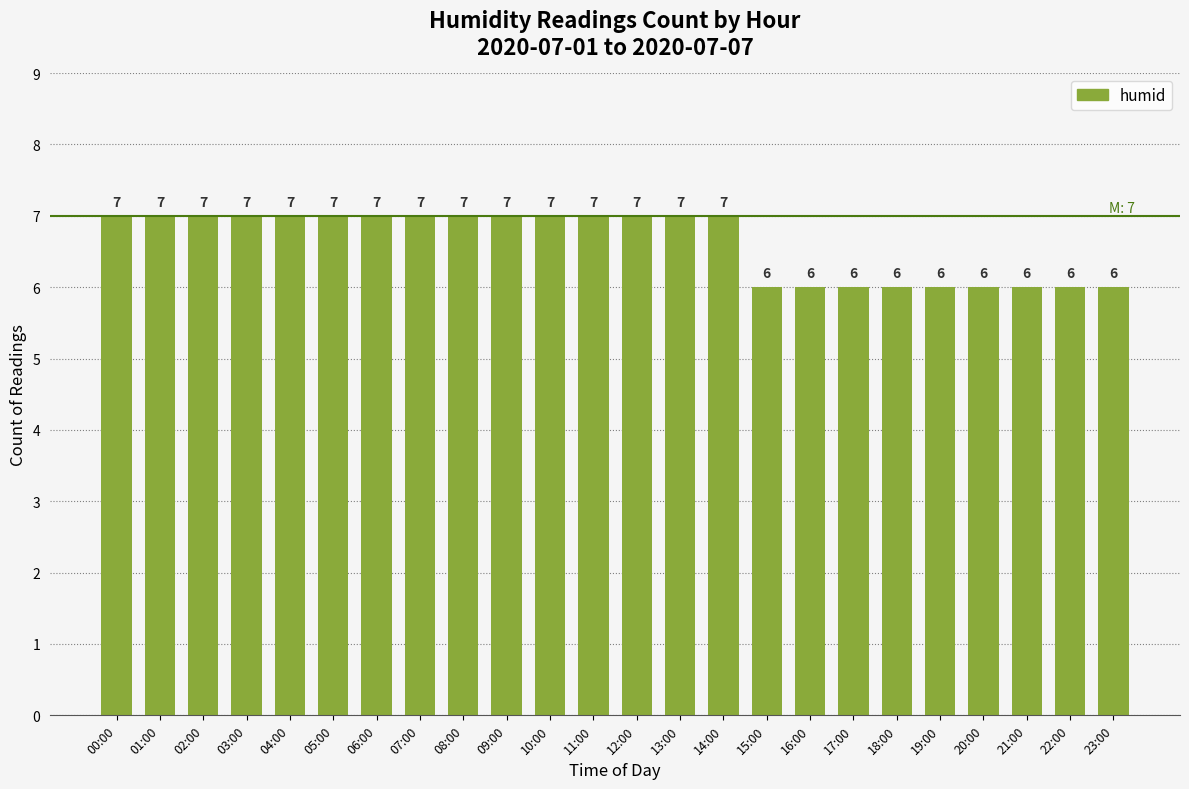

What is the minimum value shown in the chart?

6